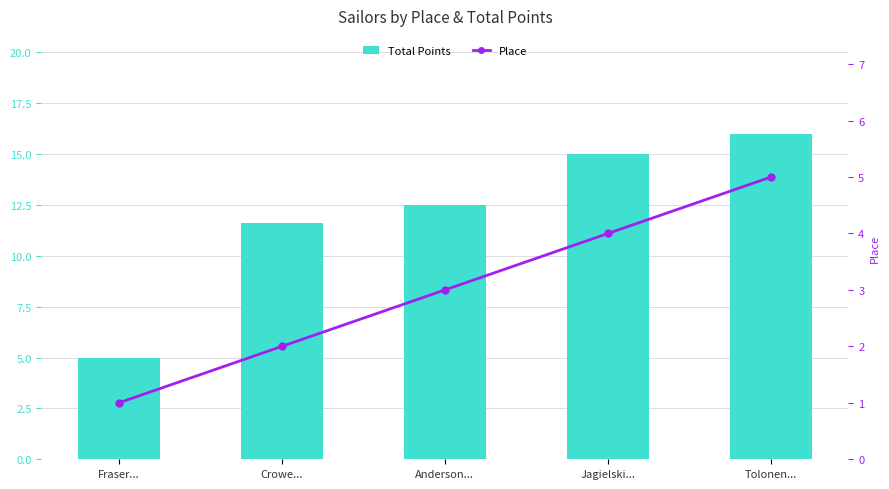

What is the difference between the maximum and minimum values in the Total Points series?

11.0